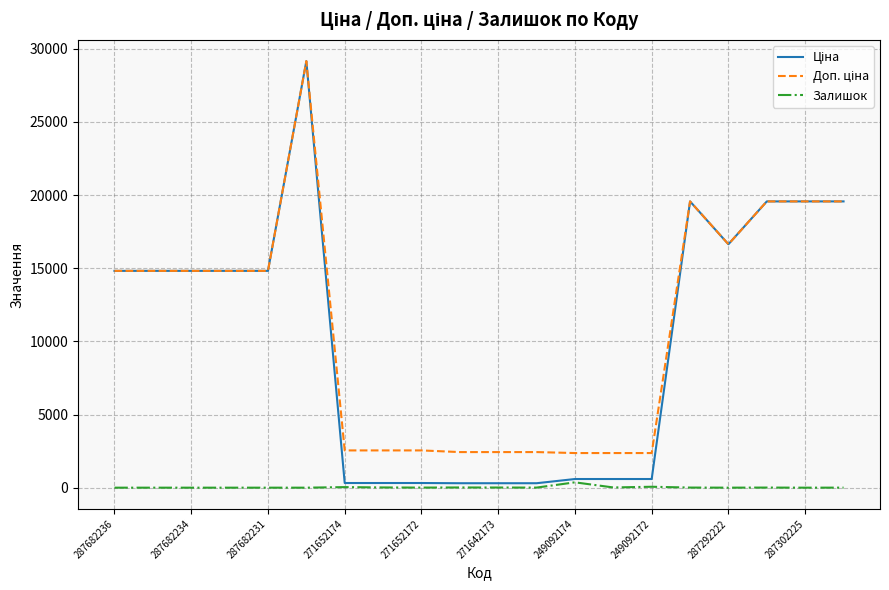

Which series has the largest total across all categories?

Доп. ціна